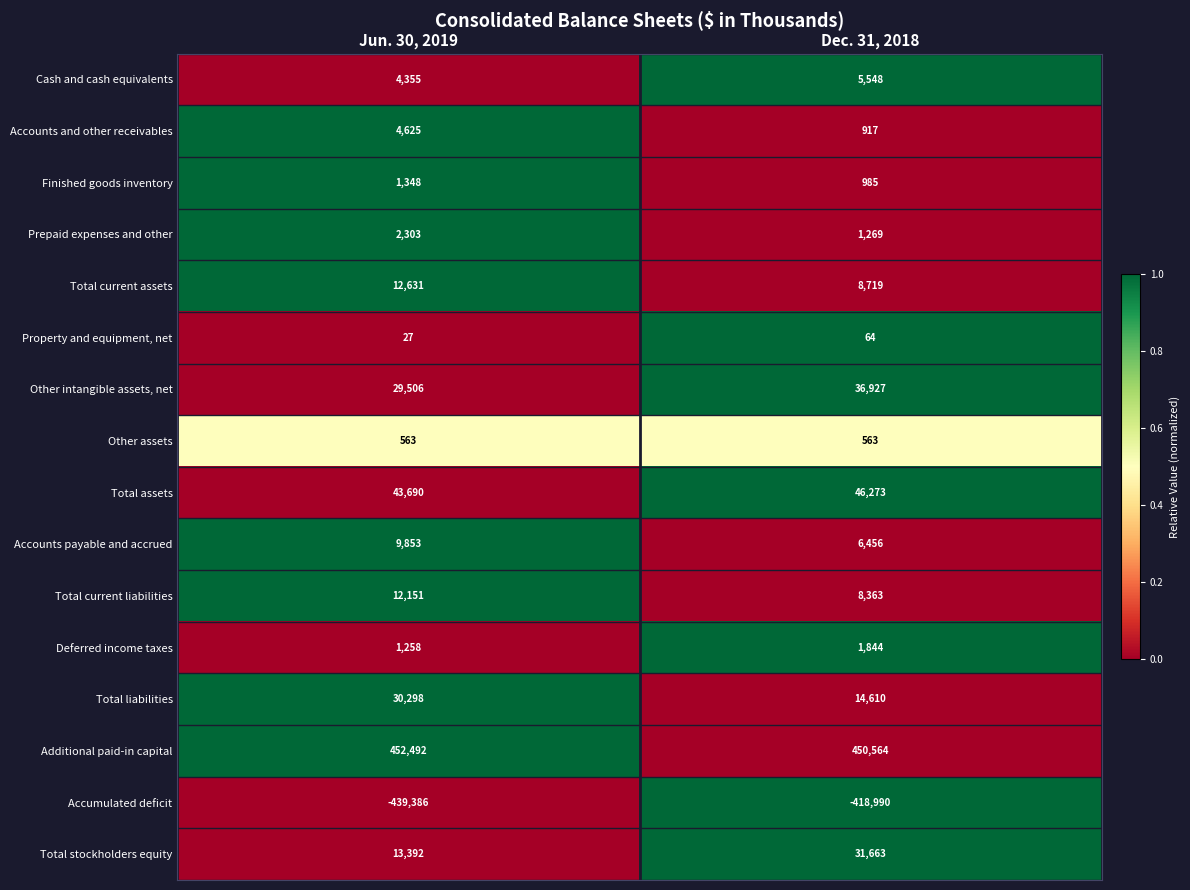

What is the difference between the maximum and minimum values in the Finished goods inventory series?

363